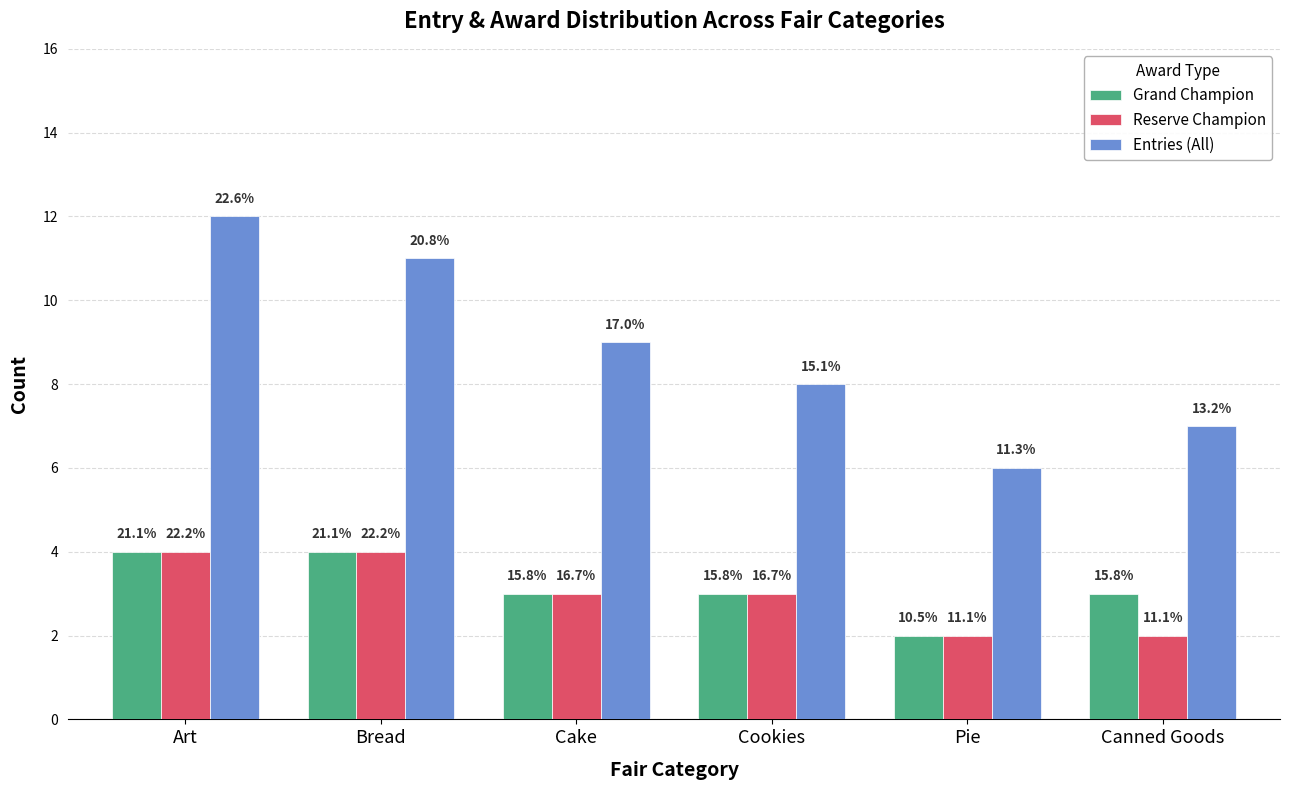

What is the difference between the Grand Champion values at Pie and Art?

2